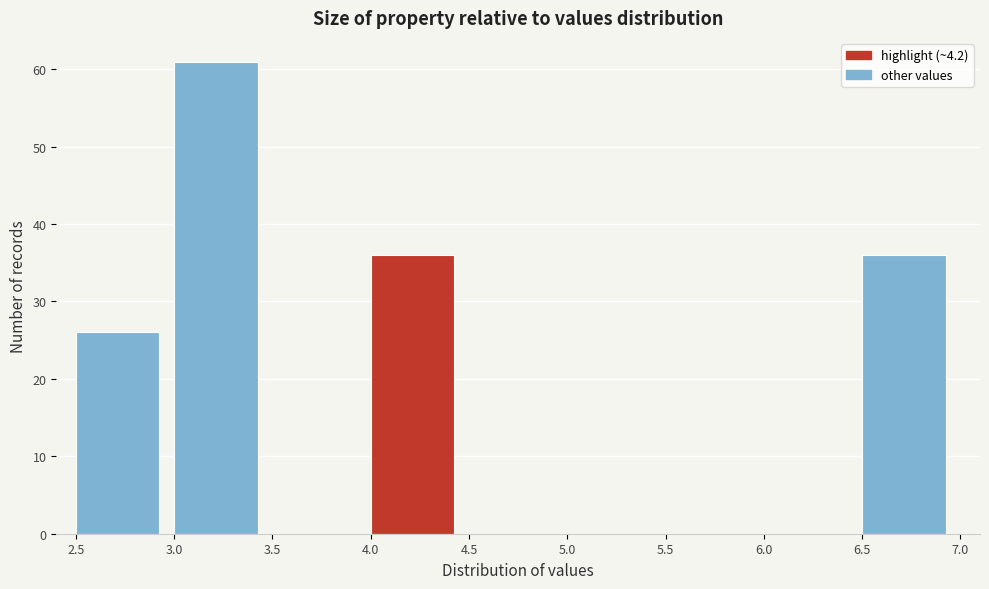

Which range on the x-axis has the tallest bar?

3.0 to 3.5